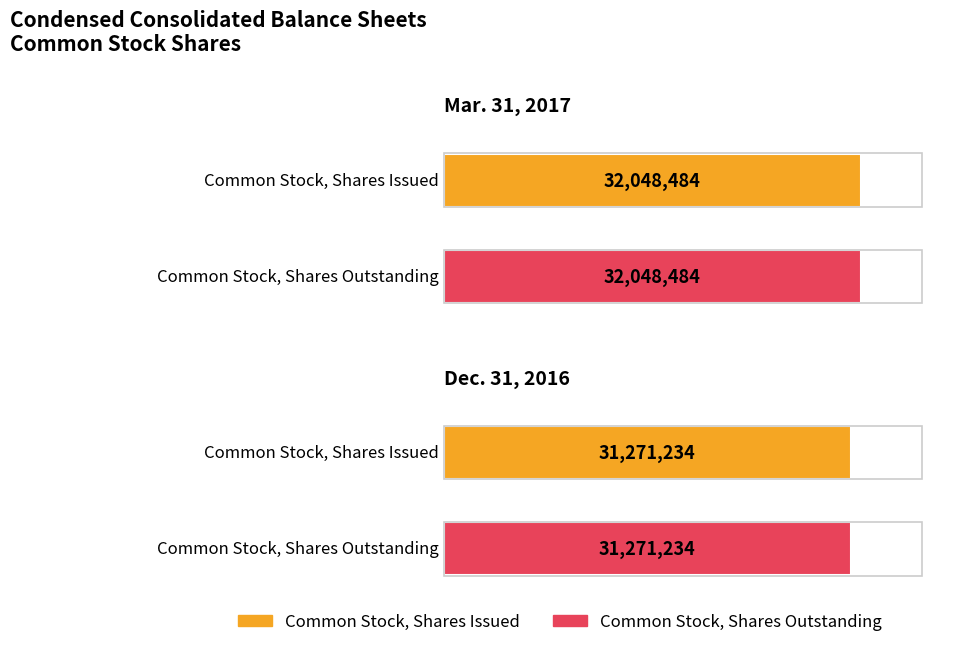

How many Dec. 31, 2016 values are between 31271234 and 32048484?

2